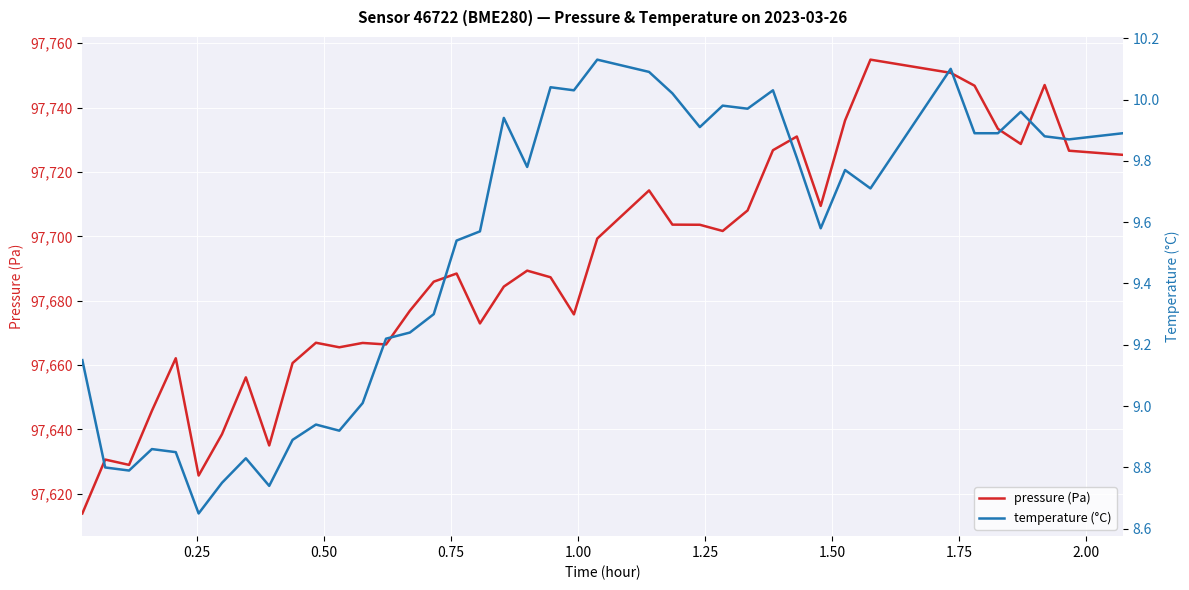

How many data points does each series have?

40